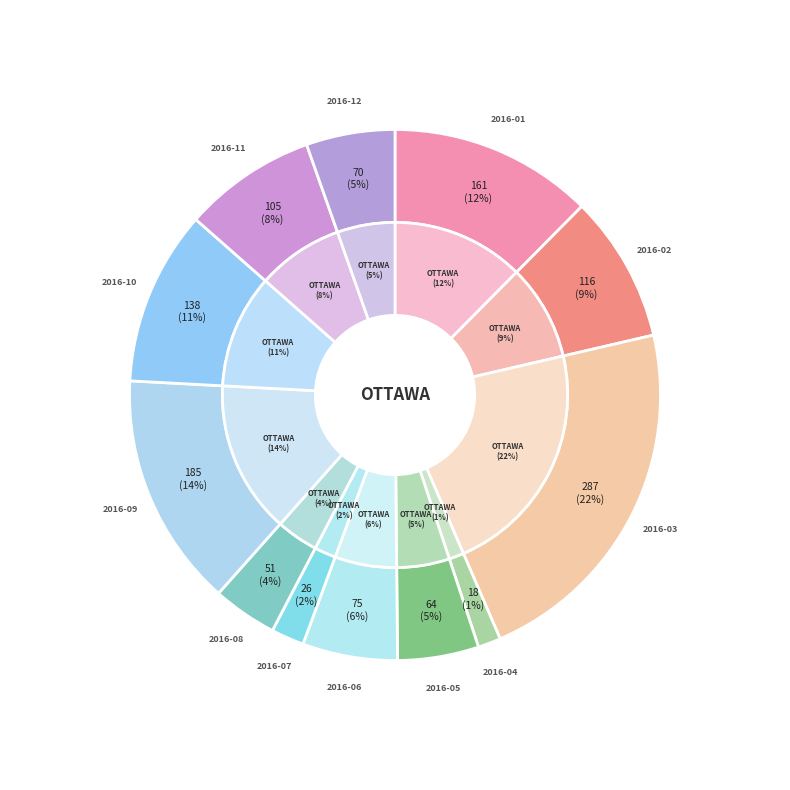

To the nearest percent, what is the average slice percentage?

8%